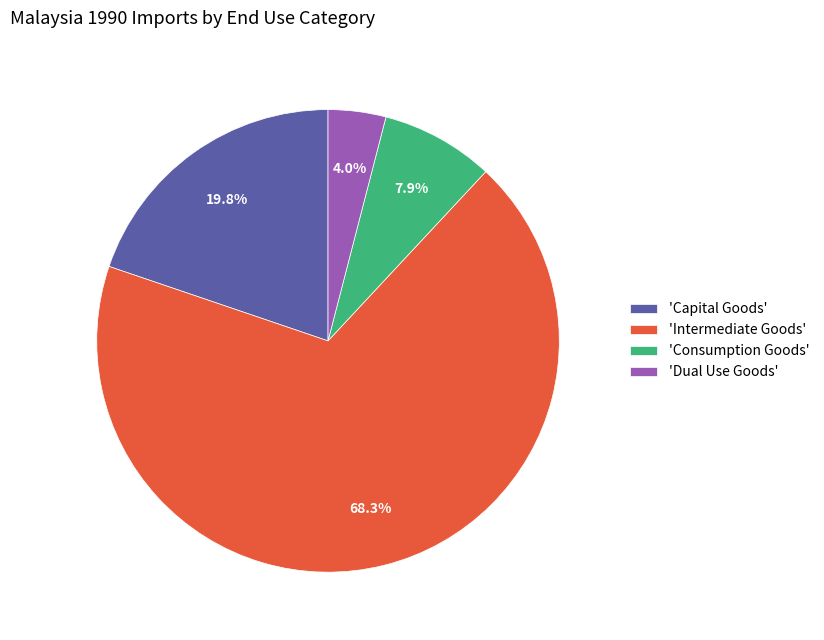

What portion of the pie excludes 'Intermediate Goods'?

31.7%